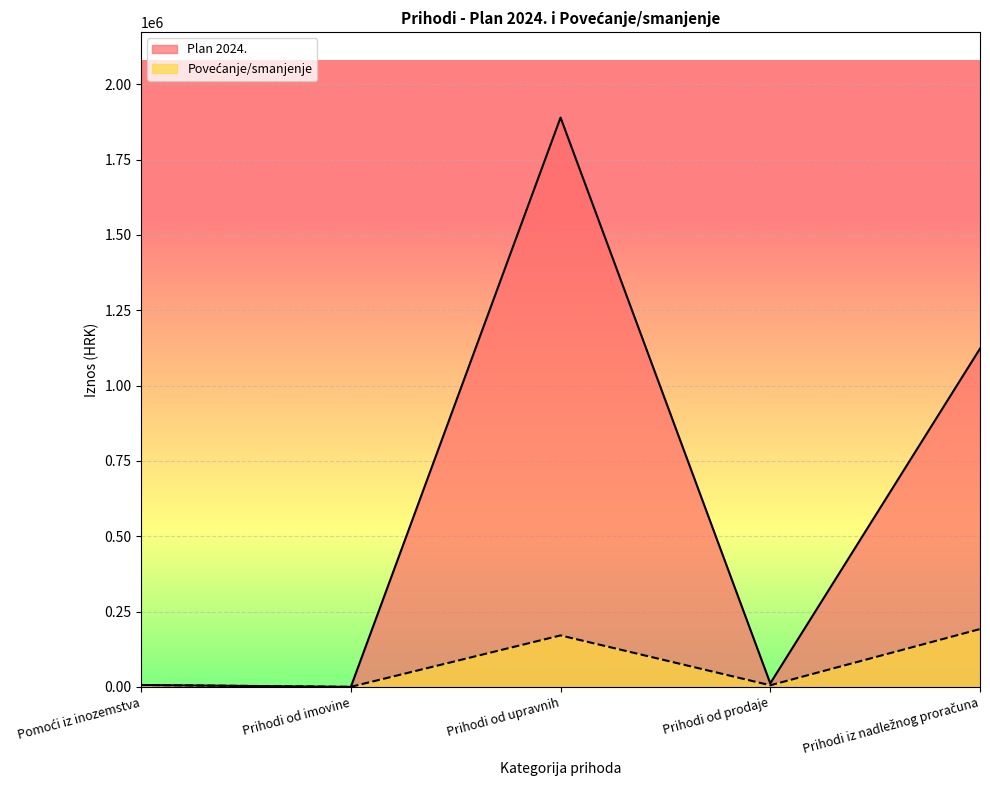

What is the total value across all series at Pomoći iz inozemstva?

12980